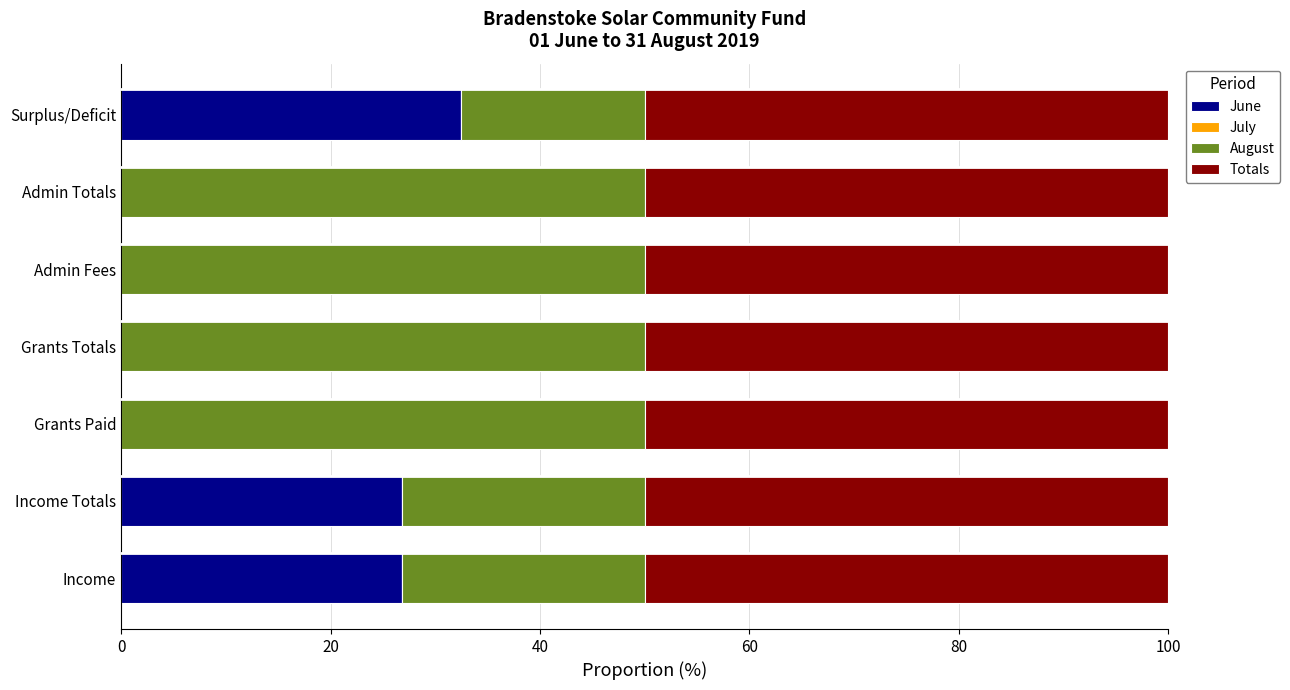

Is it true that June equals 0.0 at Admin Fees?

True